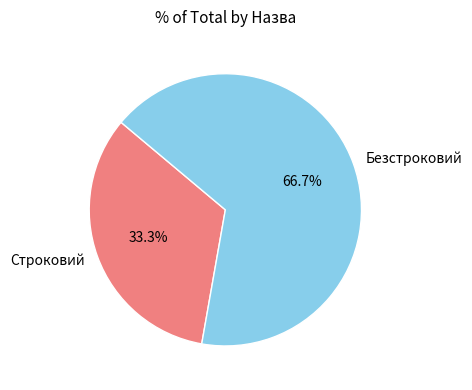

Which slice is the largest?

Безстроковий